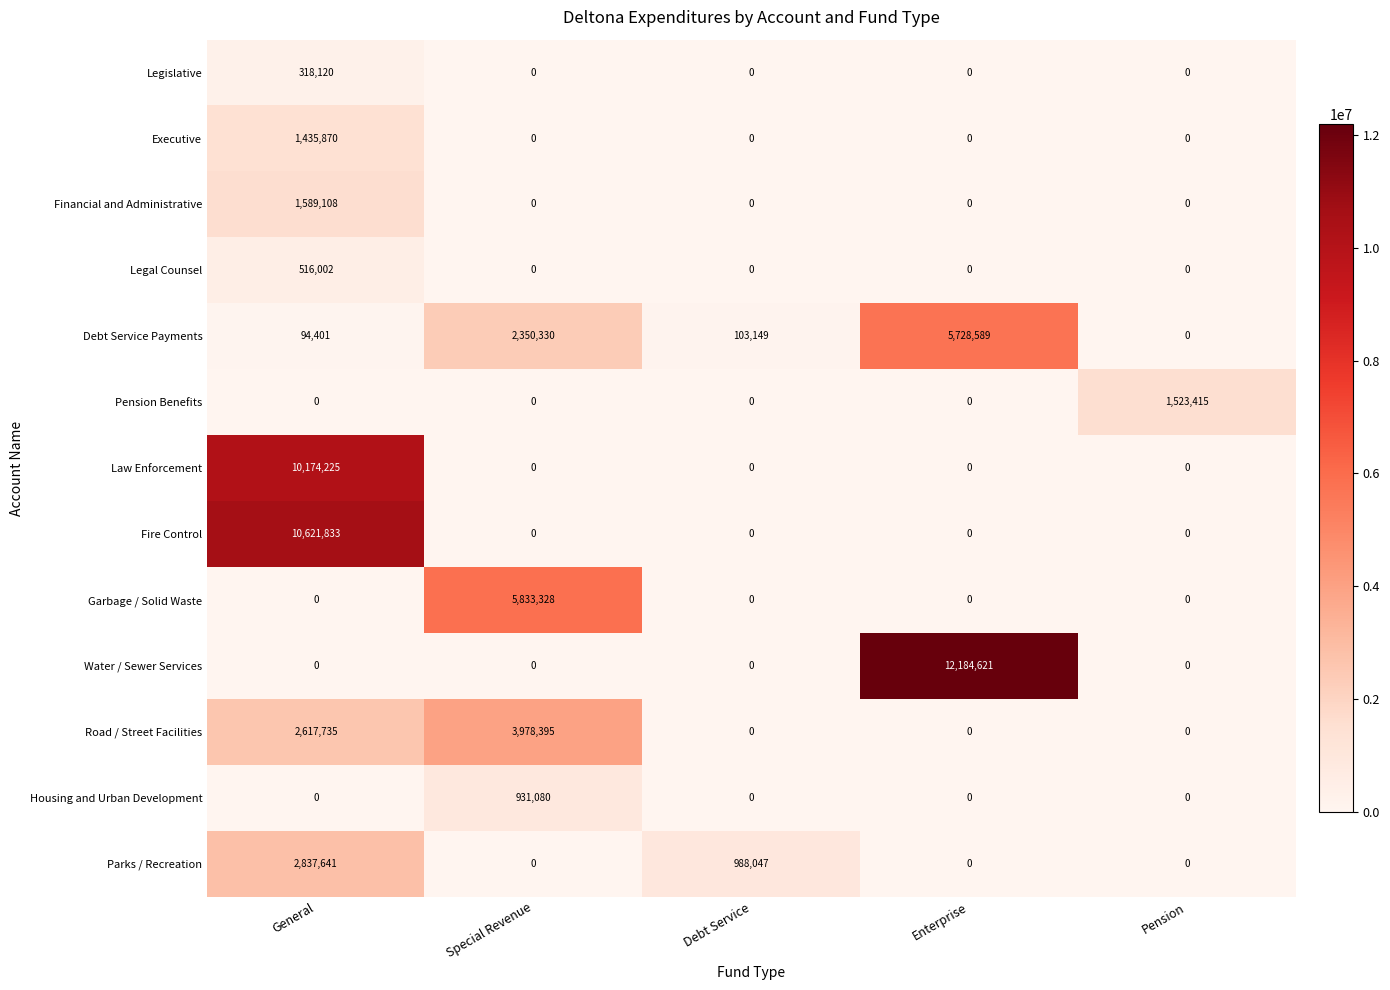

What is the difference between the highest and lowest values at Special Revenue?

5833328